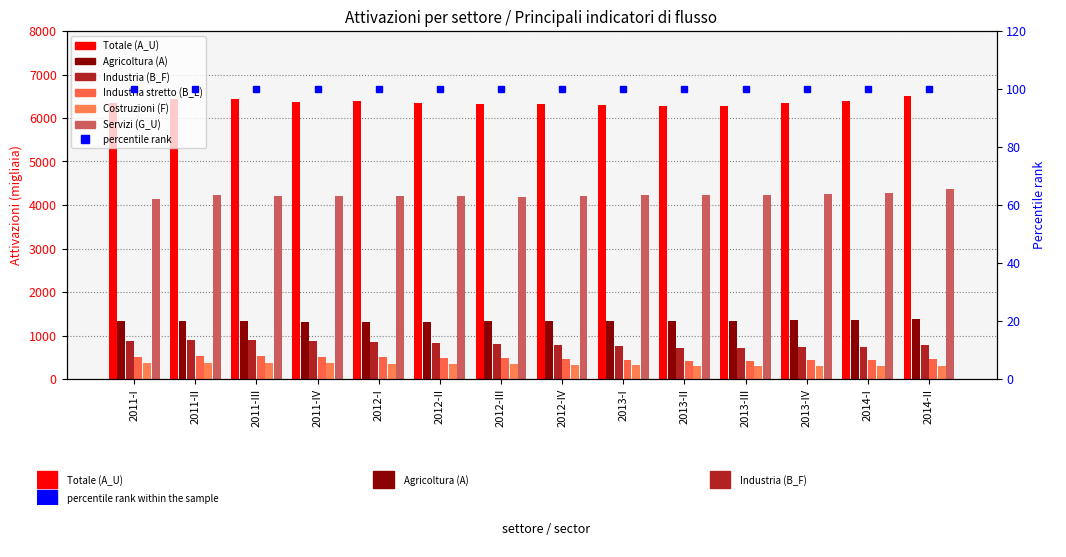

At which category does the chart reach its peak across all series?

2014-II